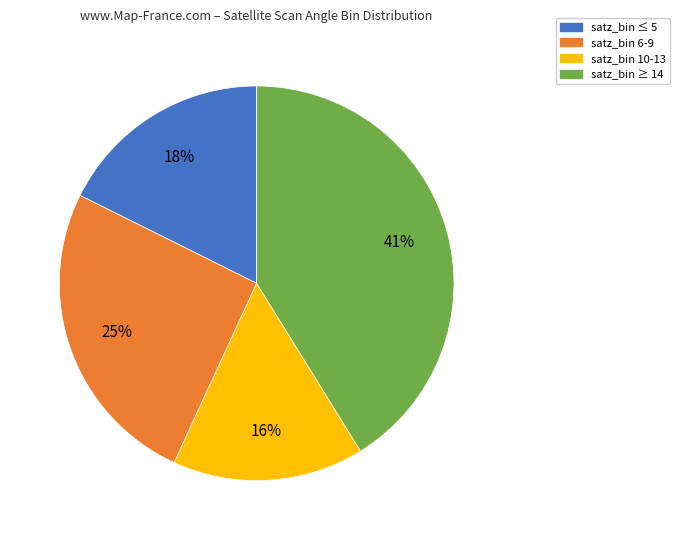

Count the number of slices in the pie.

4